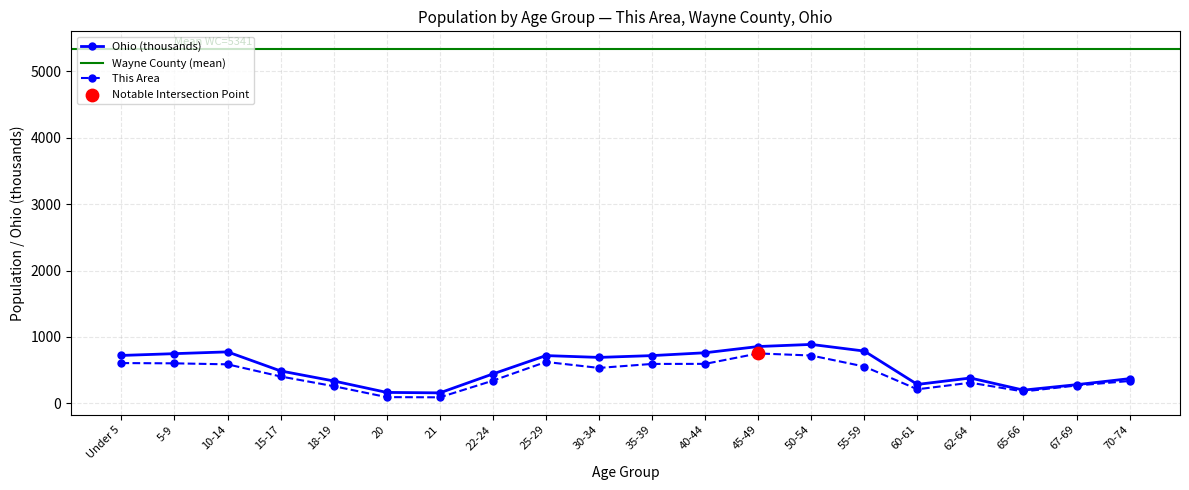

Which series has the largest total across all categories?

Wayne County